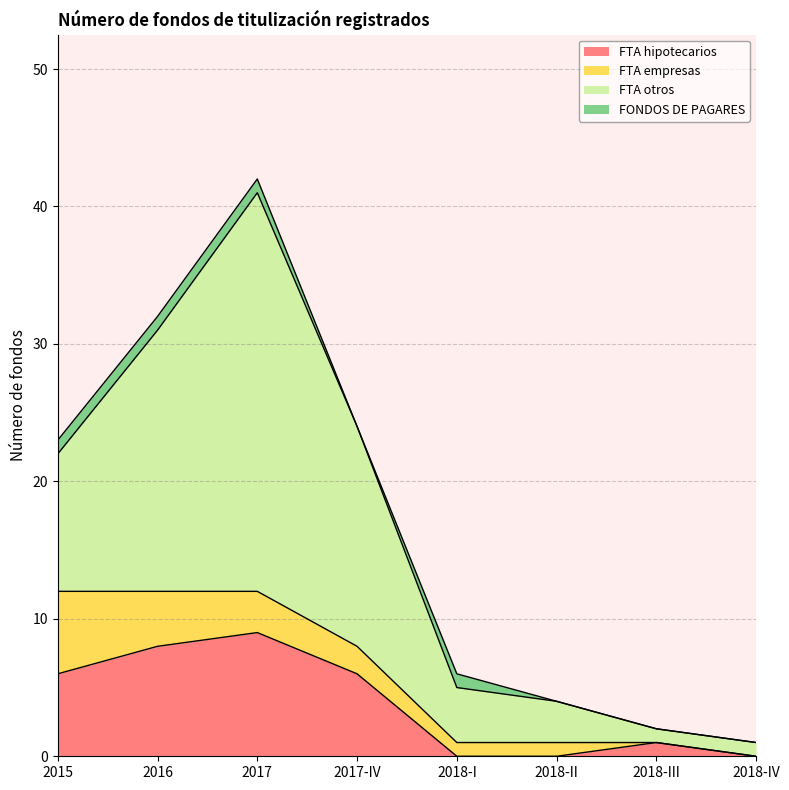

What are all the series names shown in the legend?

FTA hipotecarios, FTA empresas, FTA otros, FONDOS DE PAGARES